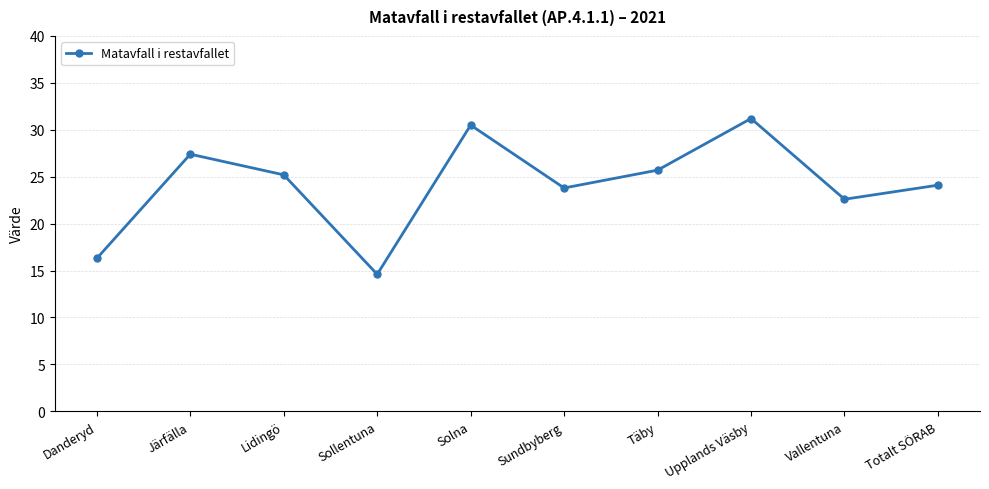

True or false: the data shows 36.1 at Lidingö.

False